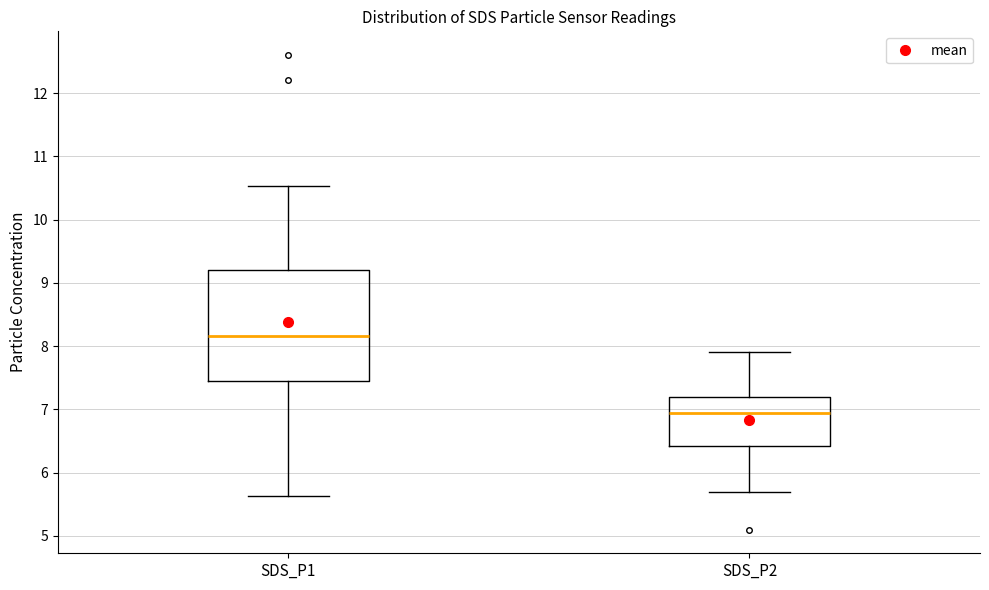

Where is the upper edge of the box for SDS_P1 on the y-axis? The values are not printed on the chart, so give them approximately, as read against the axis.

9.2